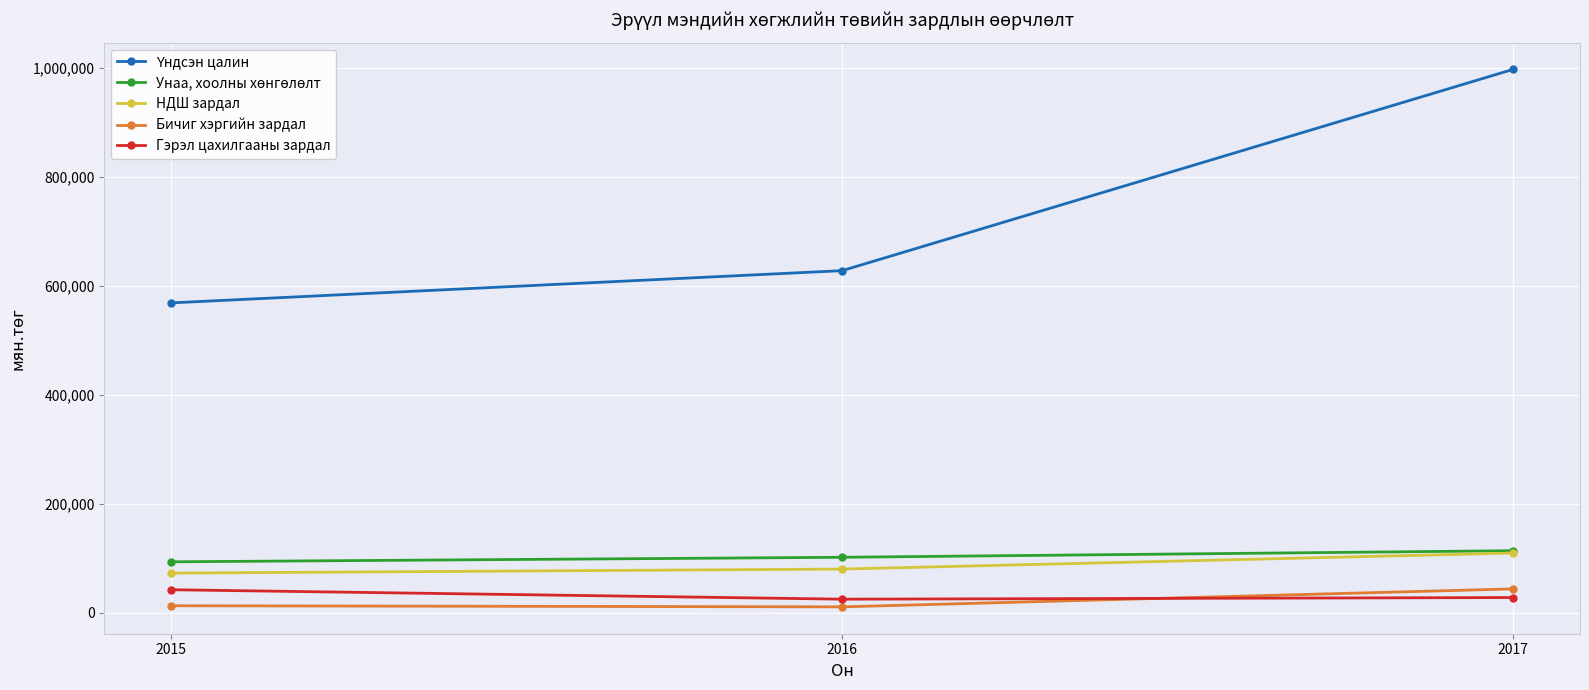

What is the sum of the Бичиг хэргийн зардал values at 2017 and 2016?

54754.0